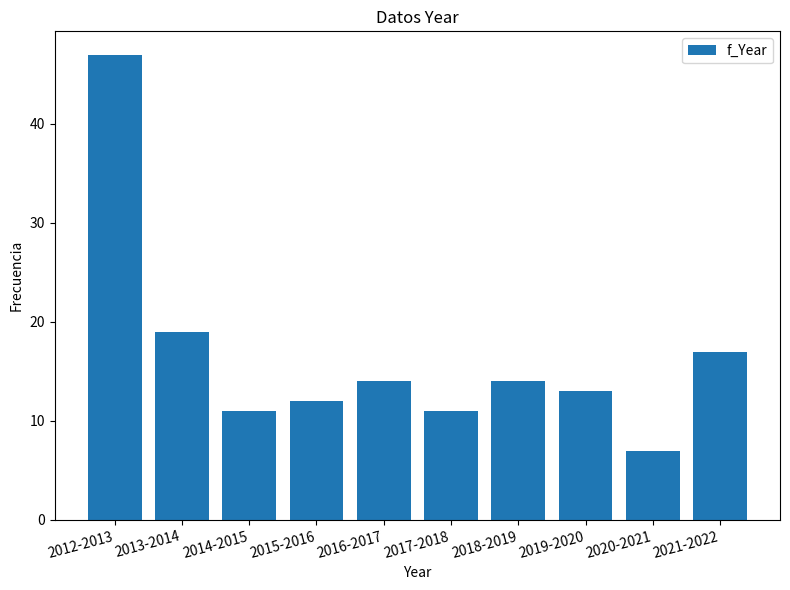

Reading left to right, transcribe all the data shown in this chart.

47	19	11	12	14	11	14	13	7	17